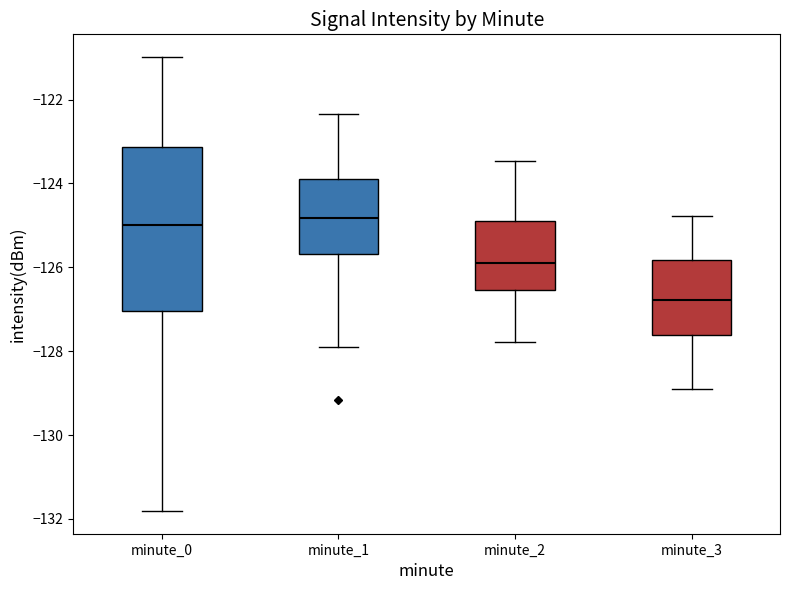

Reading left to right, read every box against the y-axis: the position of its median line, the range the box covers, and the ends of its whiskers. The values are not printed on the chart, so give them approximately, as read against the axis.

minute_0: median -125.0, box -127.0 to -123.2, whiskers -131.8 to -121.0
minute_1: median -124.8, box -125.6 to -124.0, whiskers -127.8 to -122.4
minute_2: median -125.8, box -126.6 to -124.8, whiskers -127.8 to -123.4
minute_3: median -126.8, box -127.6 to -125.8, whiskers -129.0 to -124.8